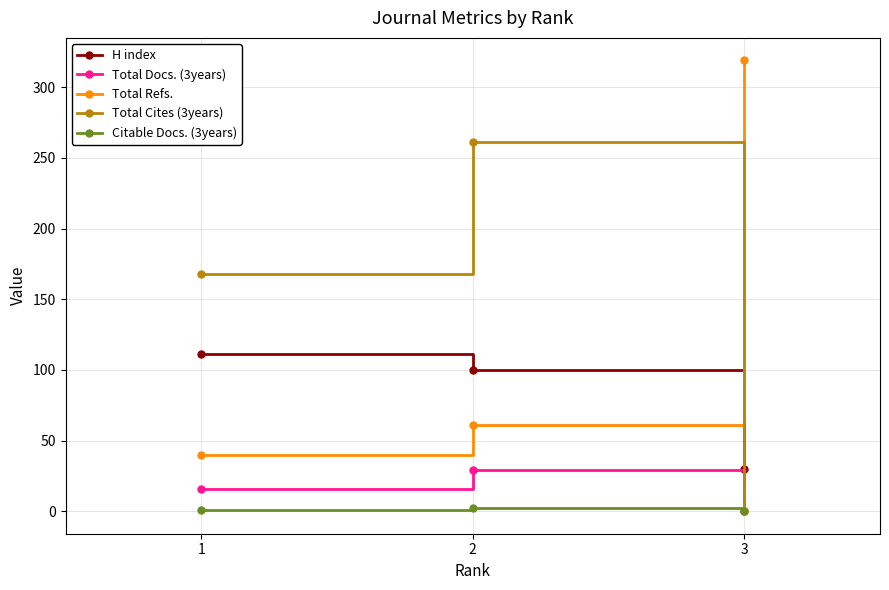

The value of Total Docs. (3years) at 3 is 20. True or false?

False